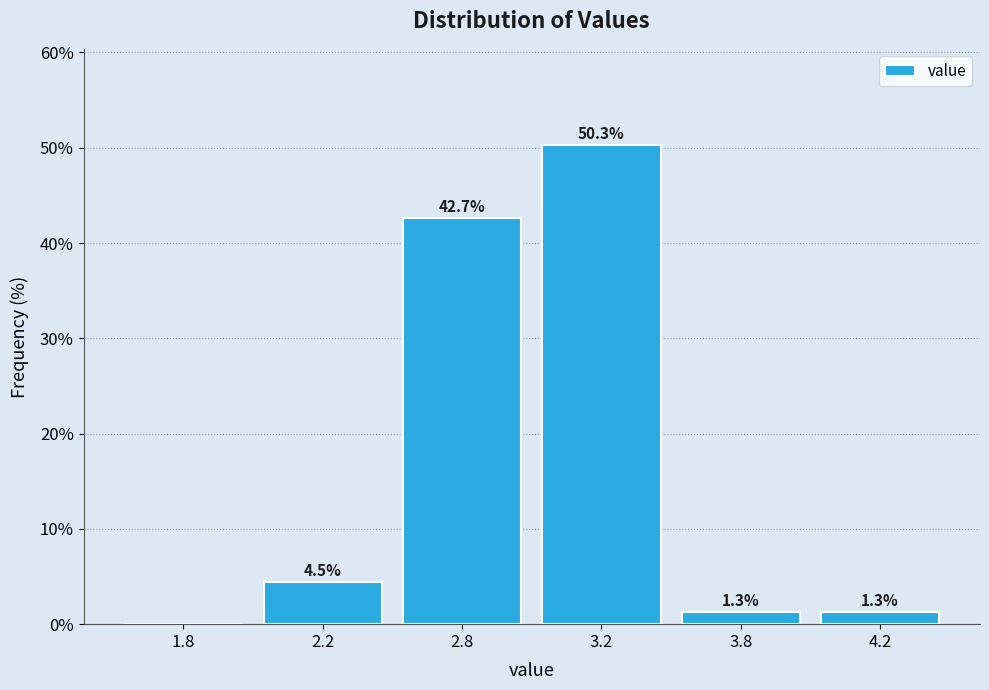

Reading left to right, transcribe all the data shown in this chart.

1.8=0.0	2.2=4.5	2.8=42.7	3.2=50.3	3.8=1.3	4.2=1.3